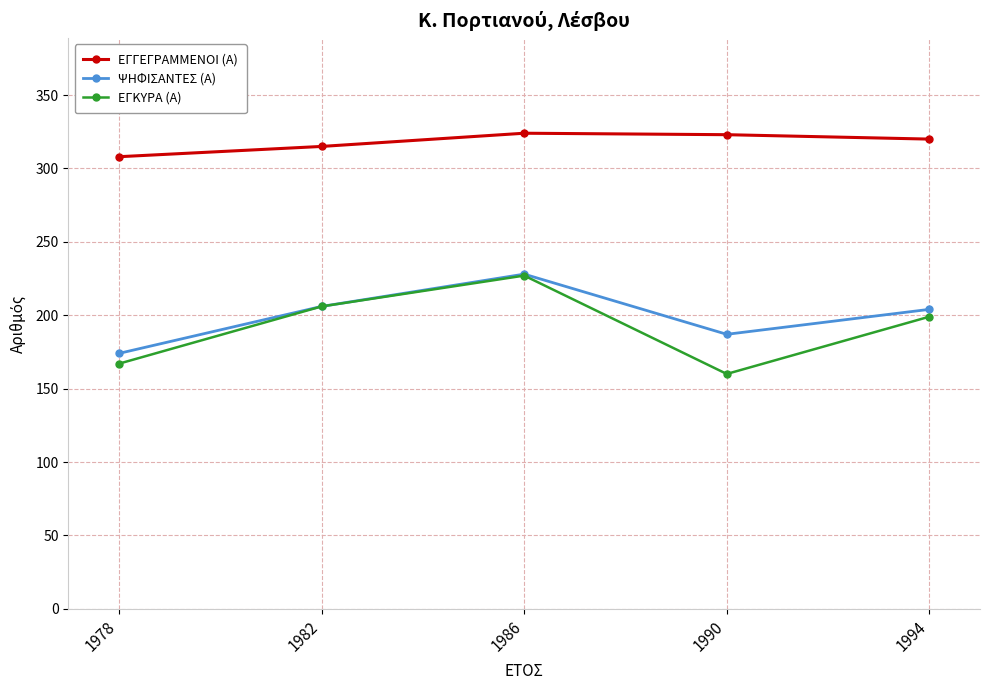

At which category does ΨΗΦΙΣΑΝΤΕΣ (Α) reach its first local peak?

1986